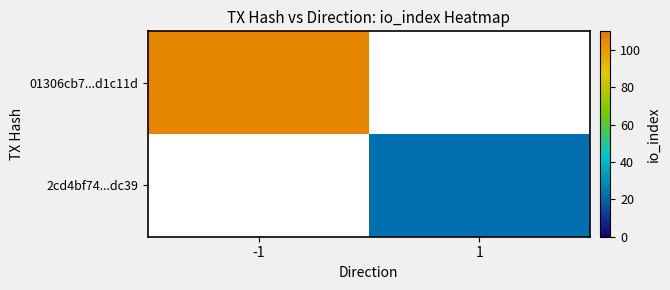

Rank the series by their maximum value, from lowest to highest.

2cd4bf74...dc39, 01306cb7...d1c11d